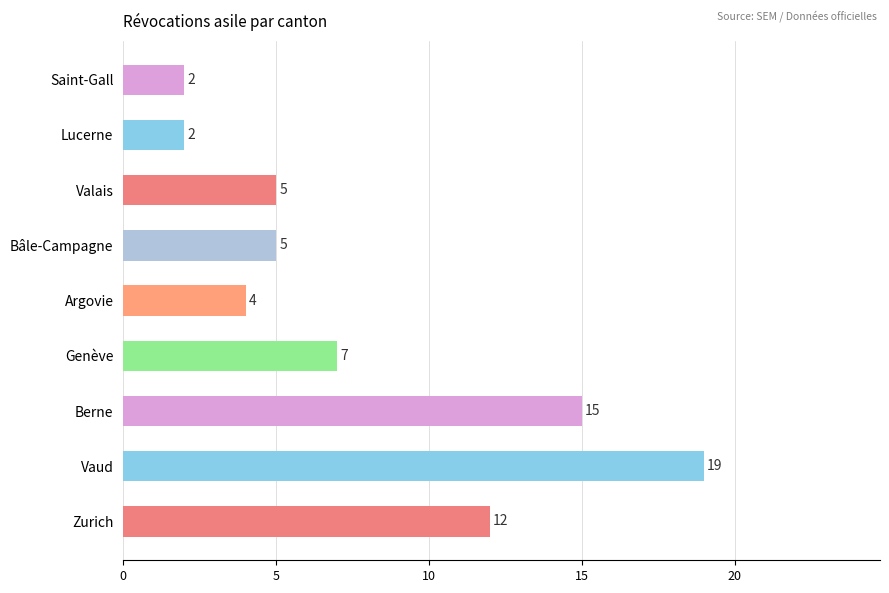

What is the change in value from Zurich to Lucerne?

-10